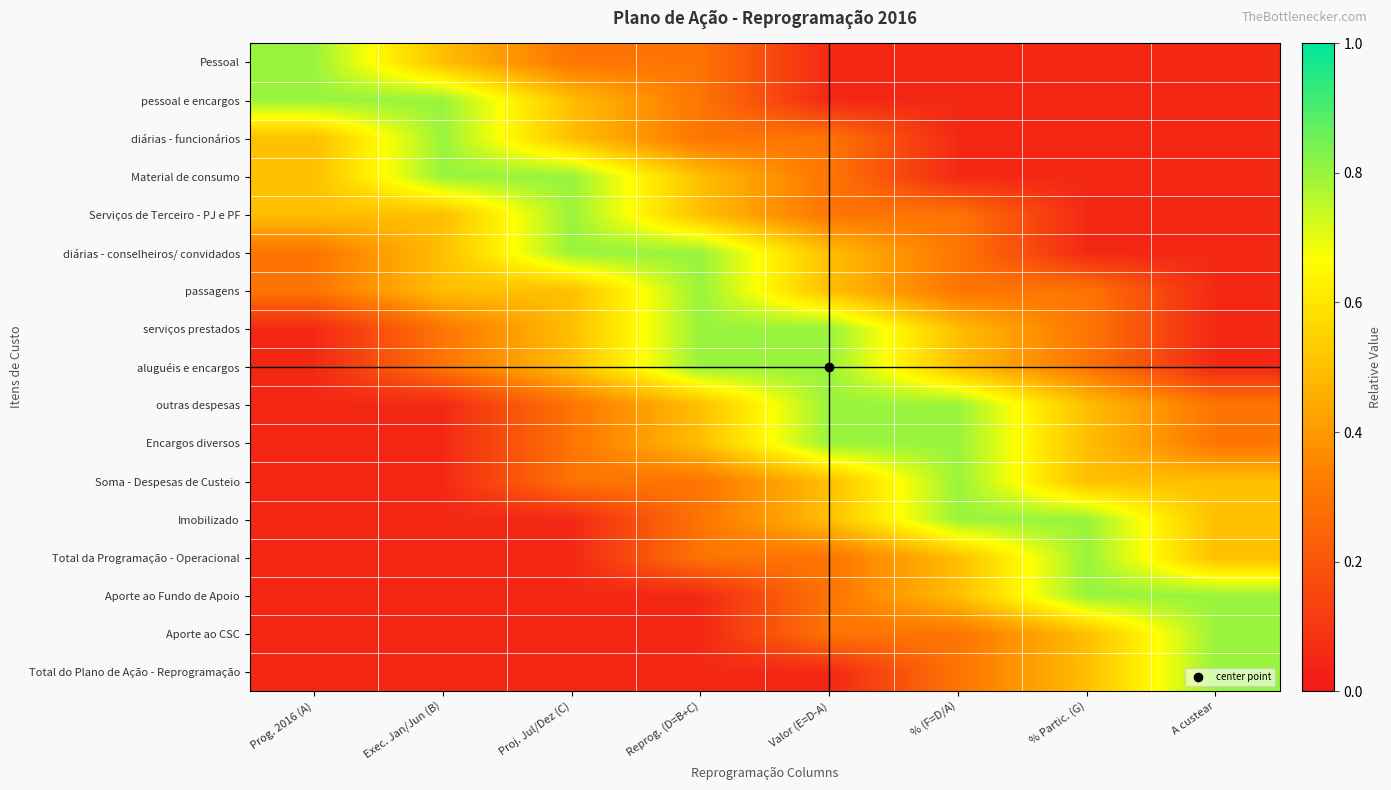

How many distinct data groups are displayed?

17